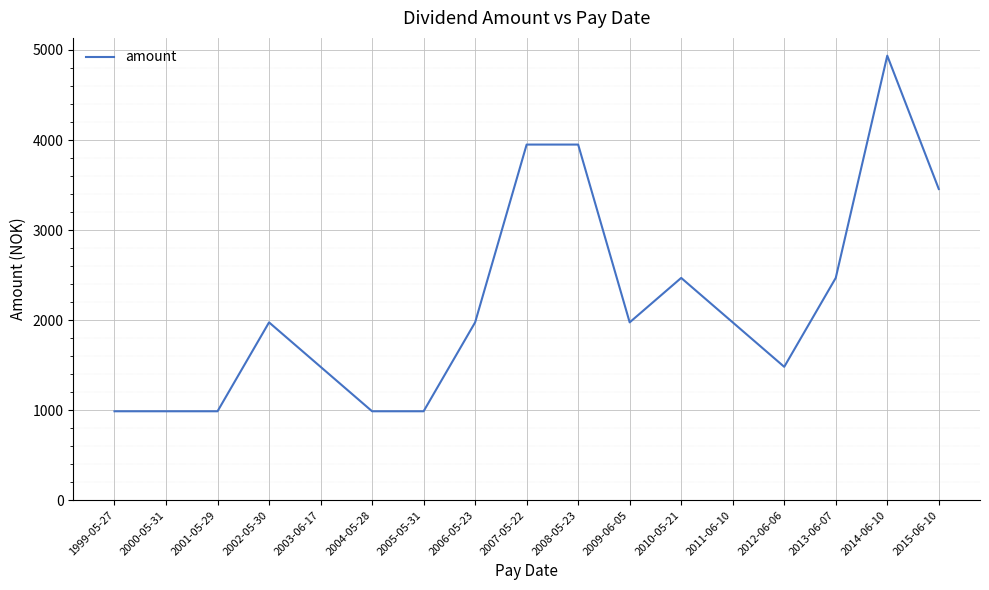

Does the chart have visible grid lines?

Yes